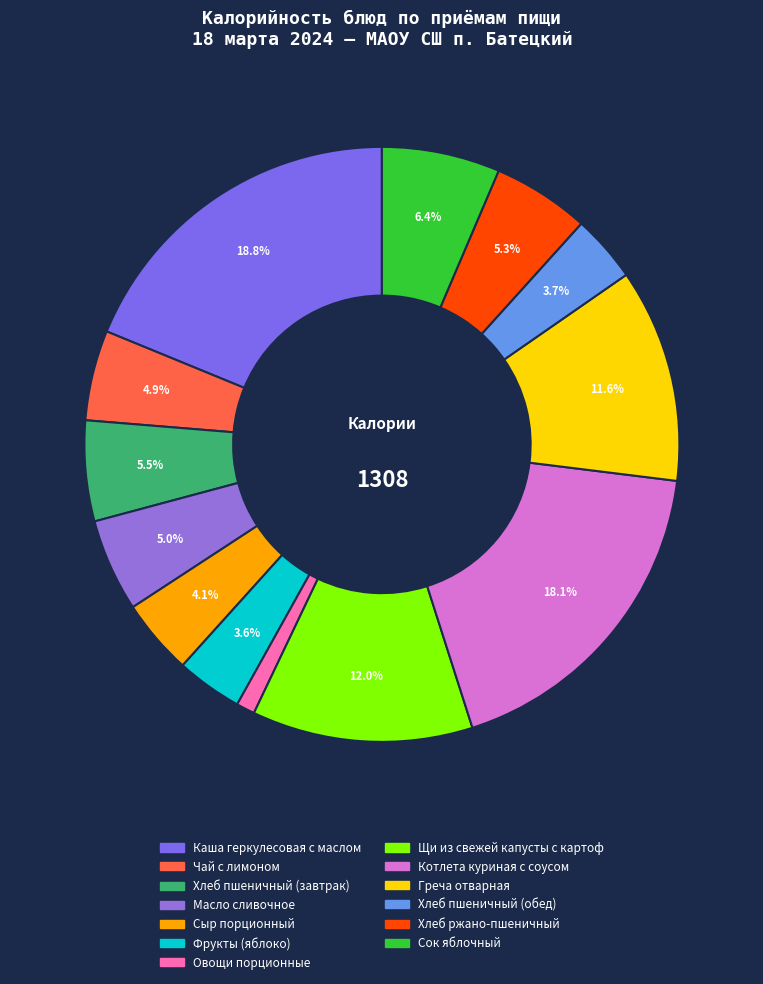

How many slices are in this pie chart?

13